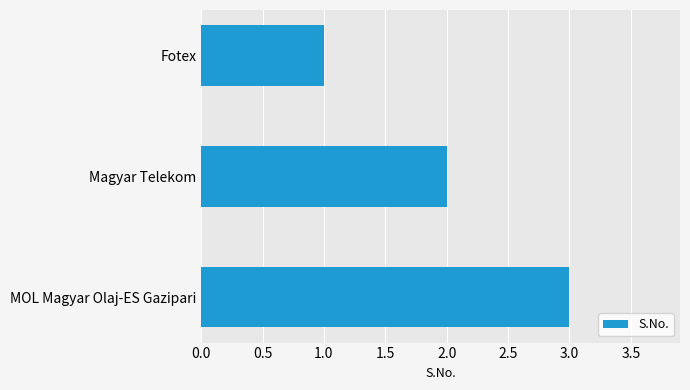

What is the label of the 2nd bar from the top?

Magyar Telekom